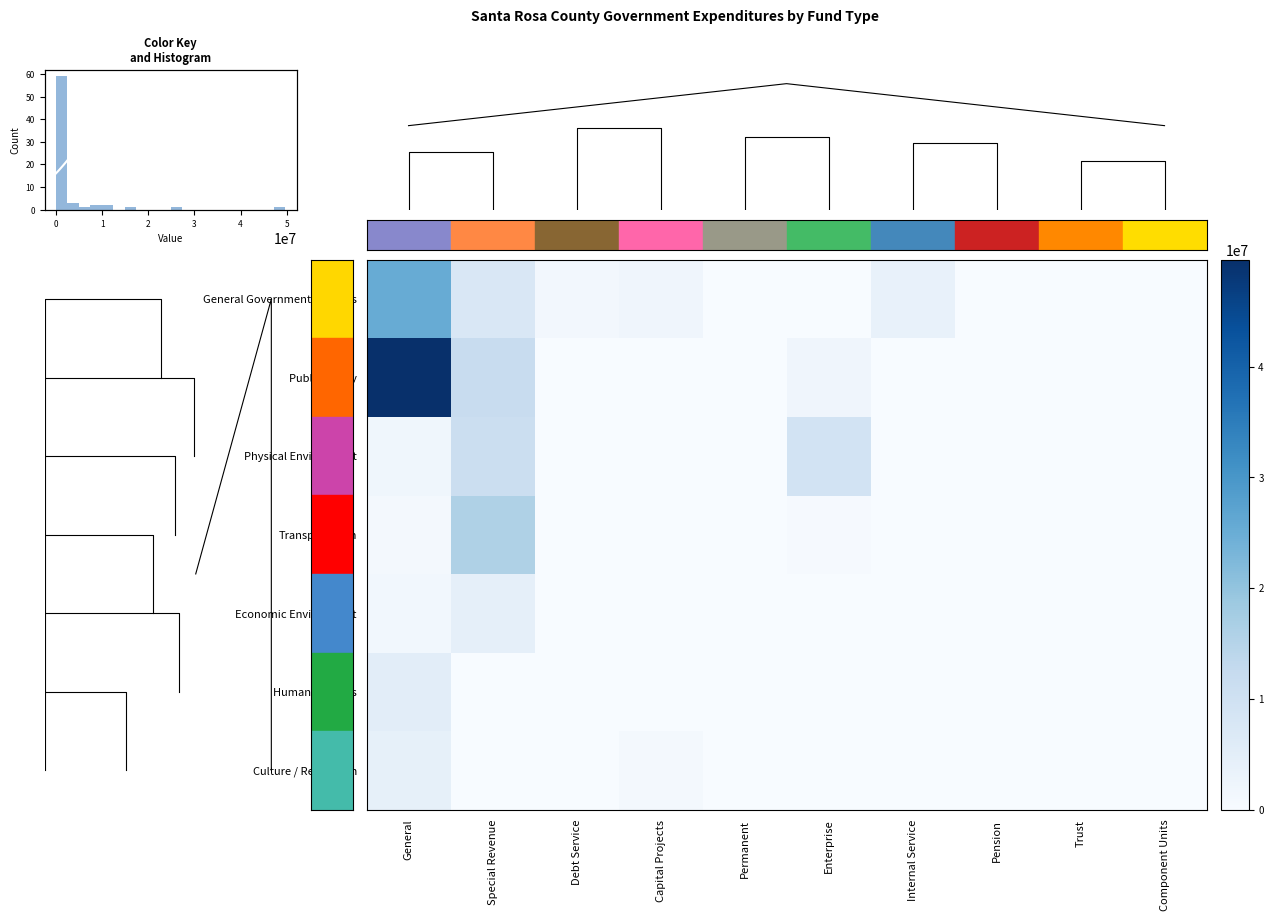

At which category is the sum across all series the highest?

General